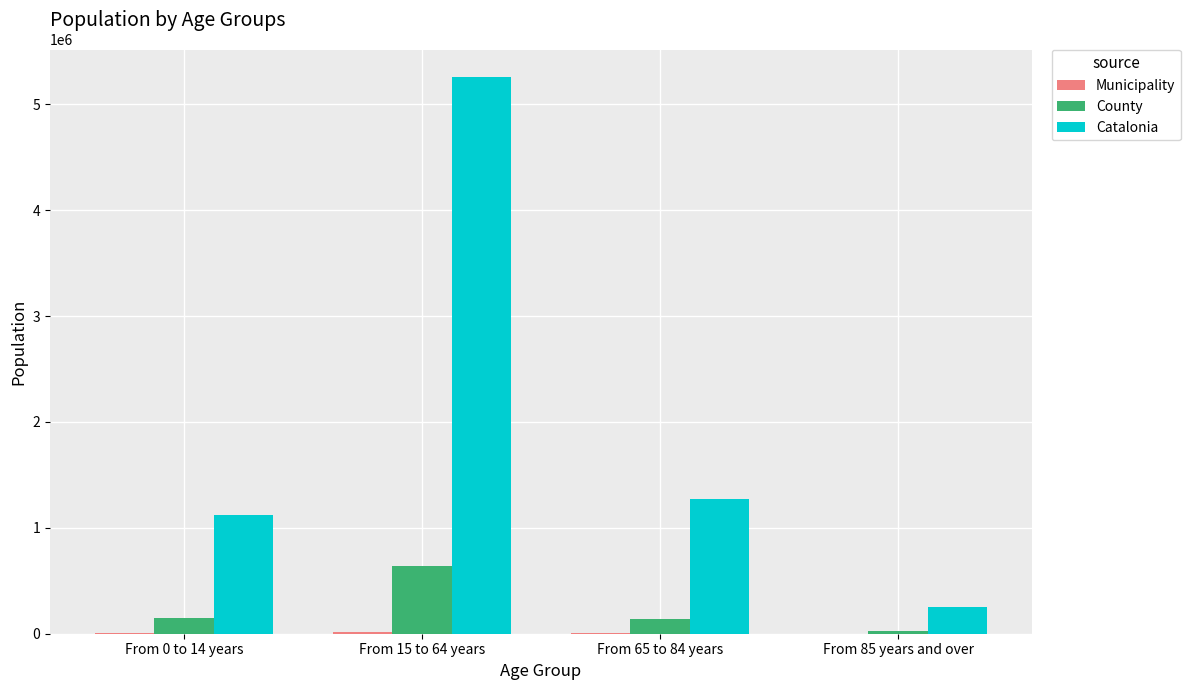

Are the bars horizontal?

No